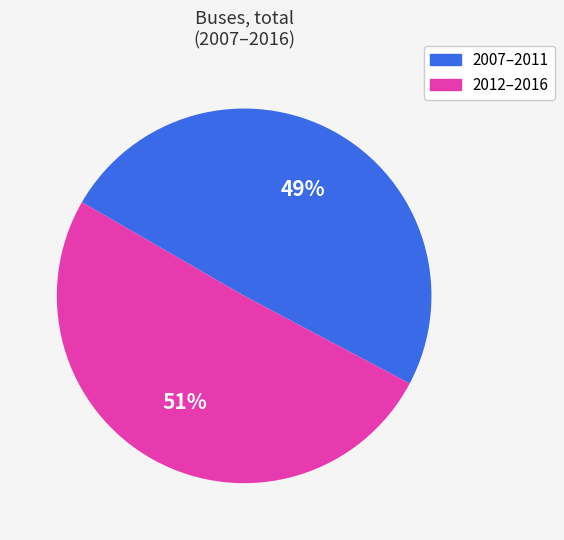

What percentage is the 2012–2016 slice, to the nearest percent?

51%